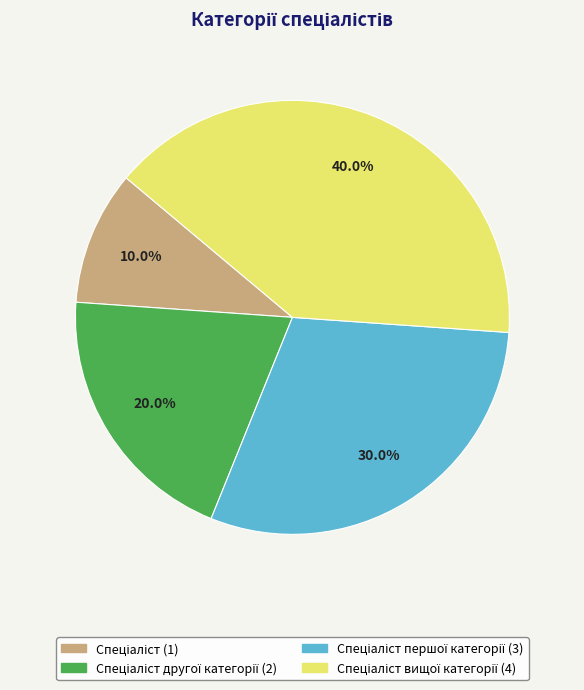

Is there any slice that represents more than half of the pie?

No